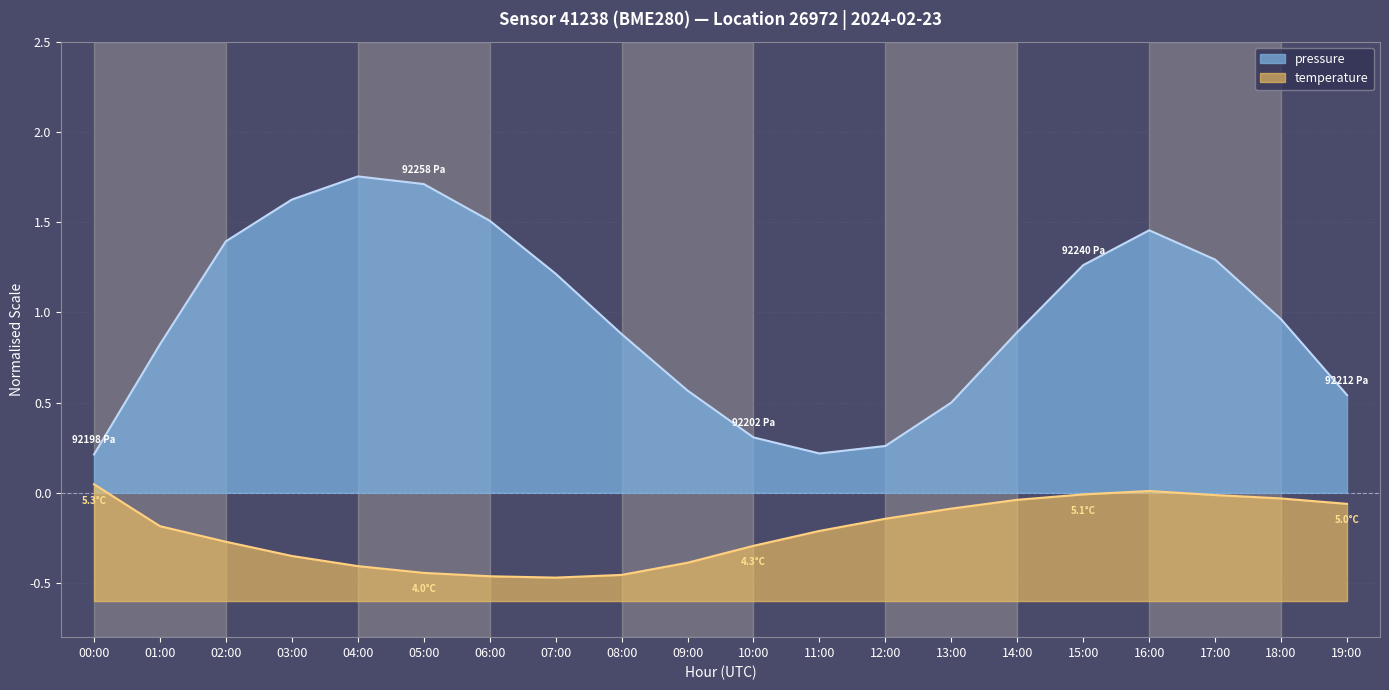

How many lines are shown in the chart?

2